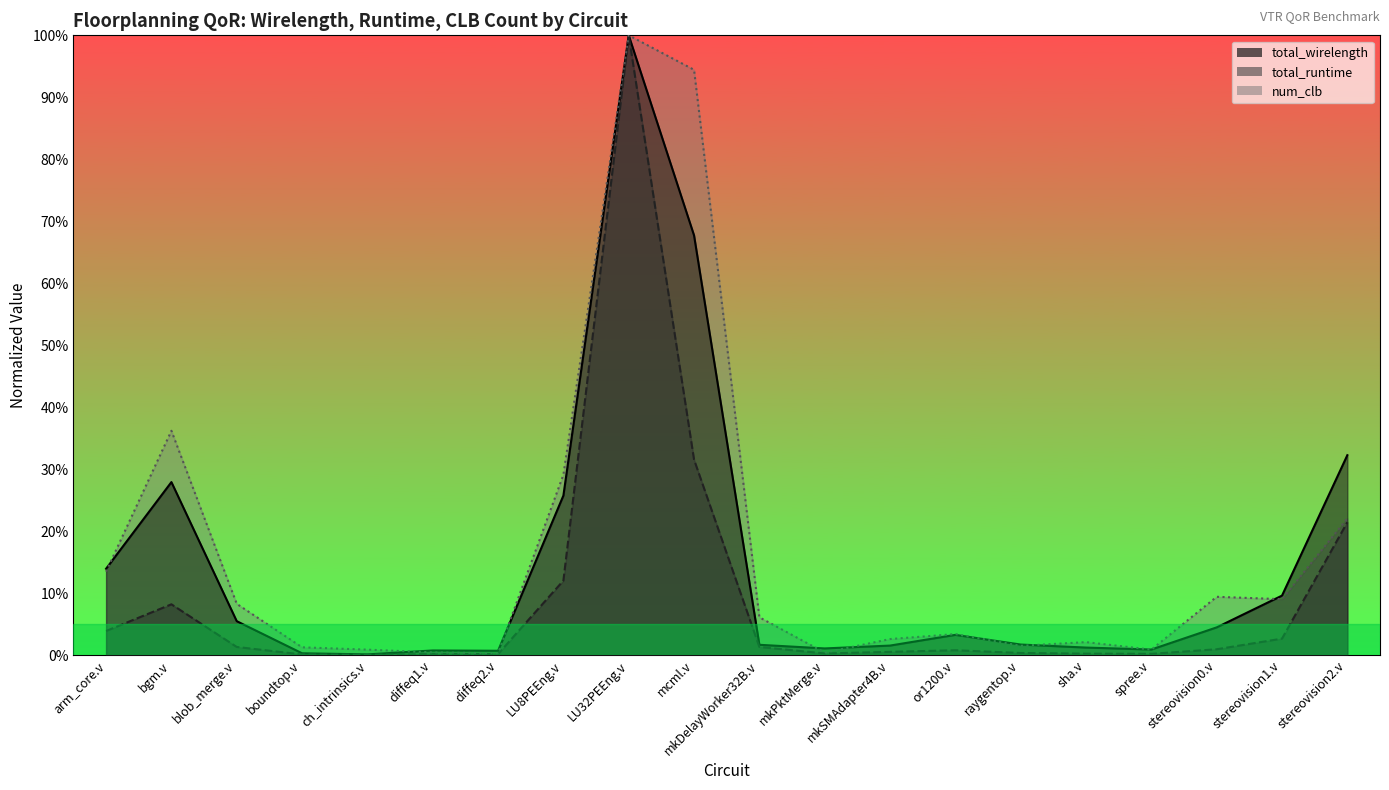

How many categories are shown in the chart?

20